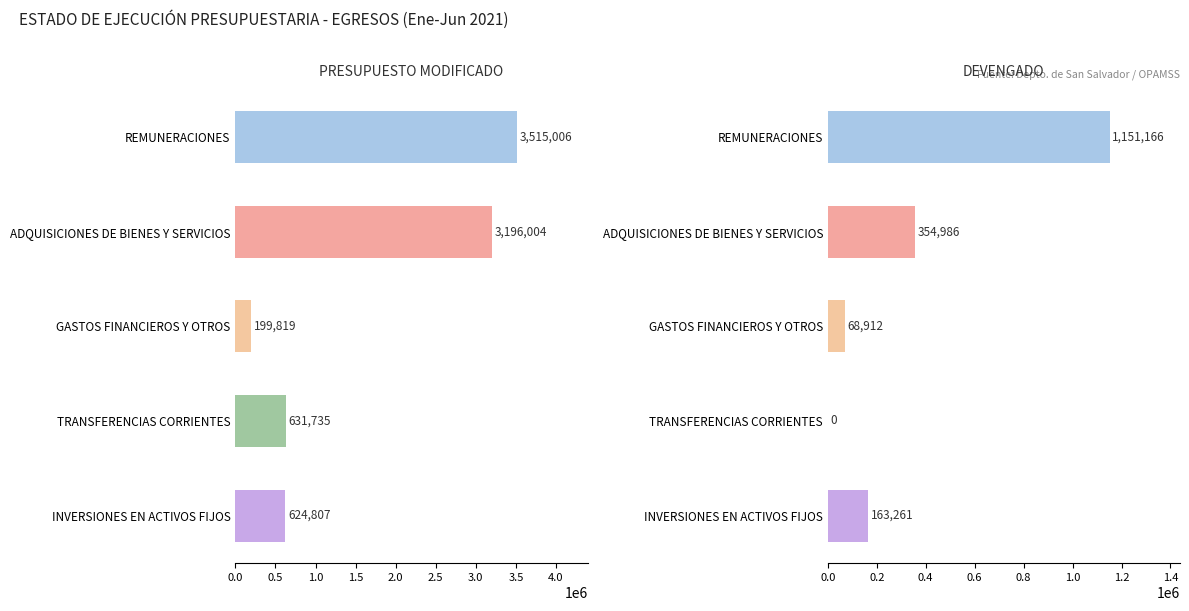

The DEVENGADO series shows 0.0 at TRANSFERENCIAS CORRIENTES. True or false?

True